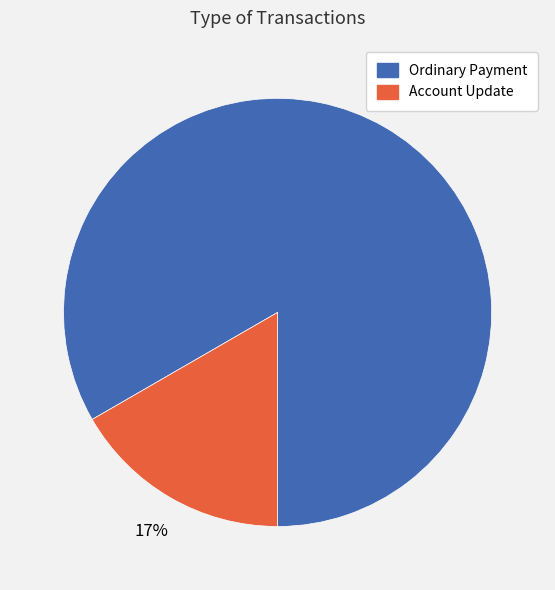

To the nearest percent, what portion does Ordinary Payment represent?

83%